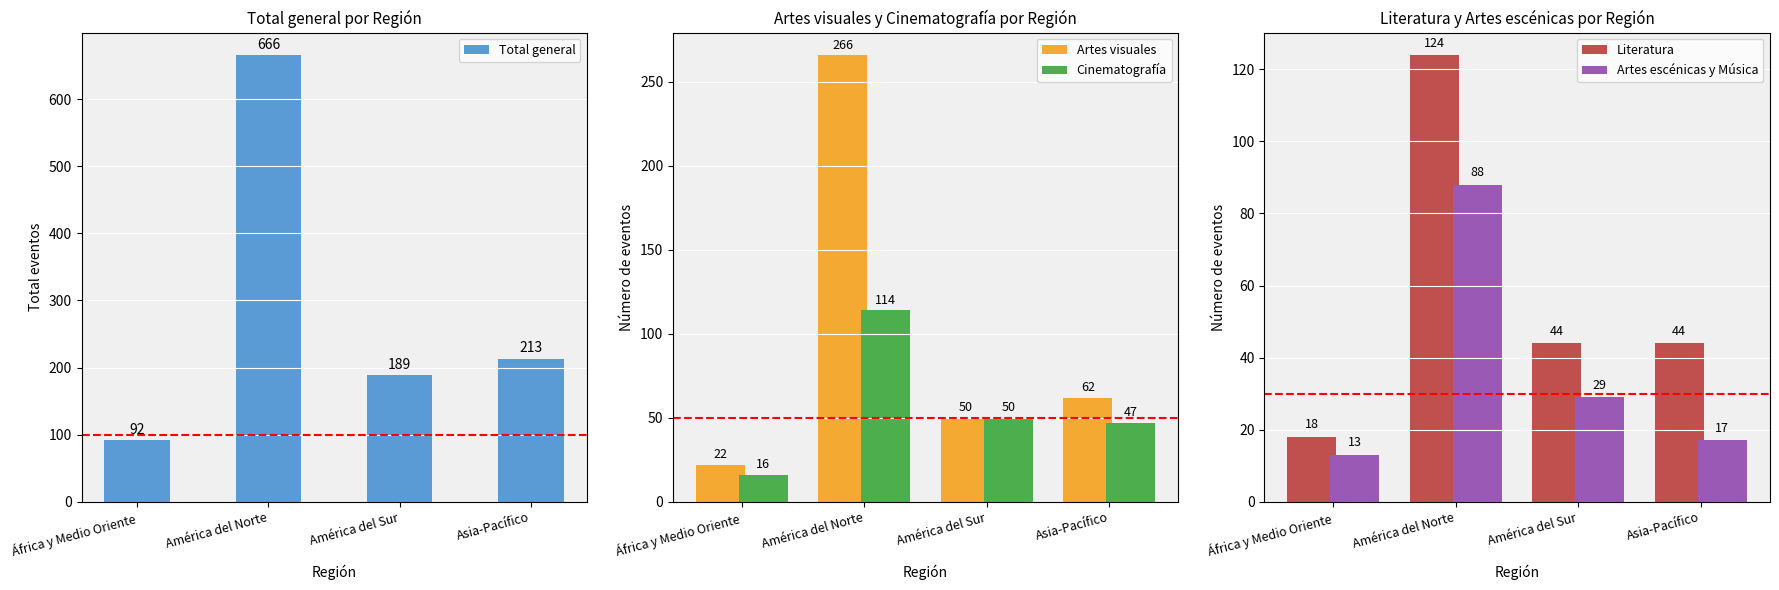

What is the spread (max minus min) of values at América del Norte?

578